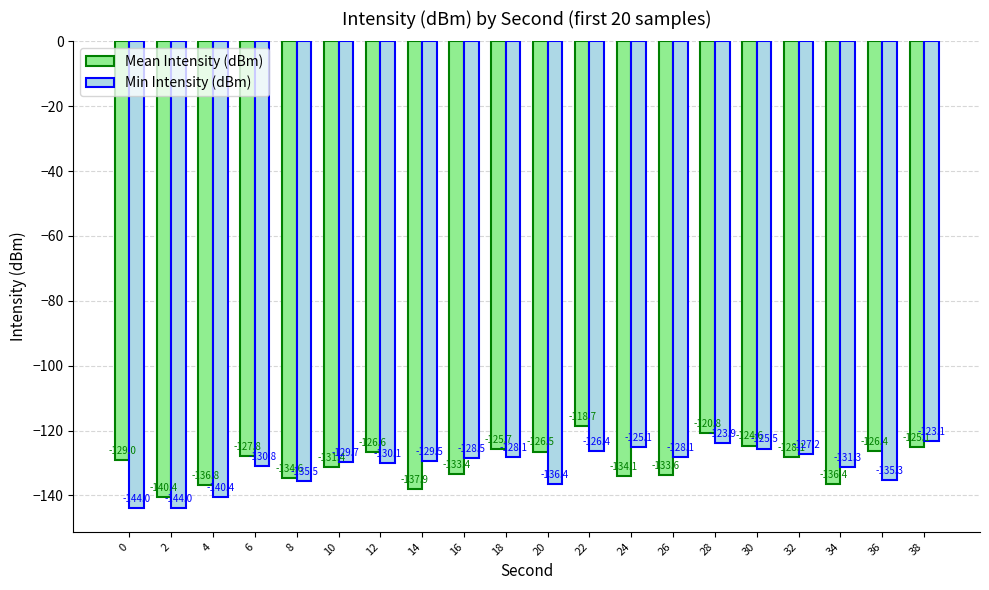

What is the spread (max minus min) of values at 30?

0.9